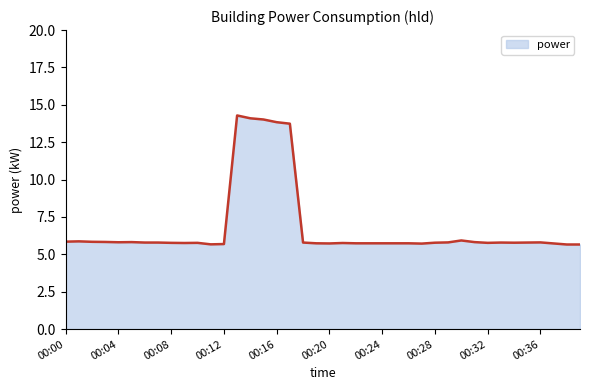

What is the minimum value shown in the chart?

5.7